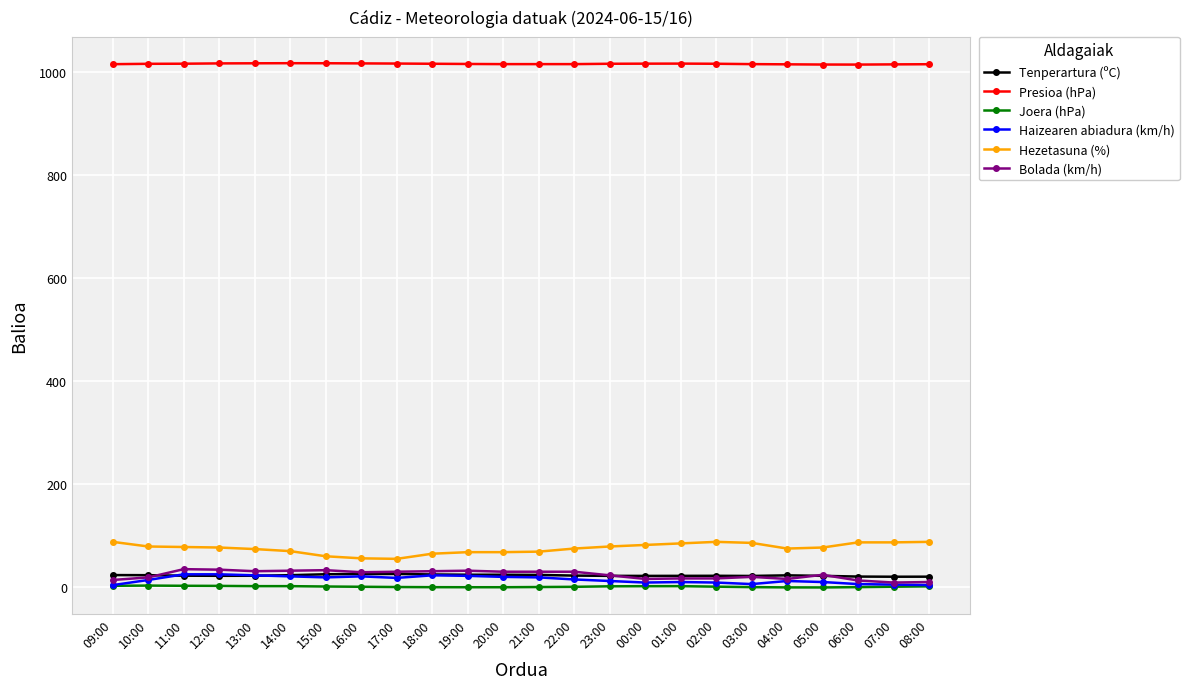

At how many categories does at least one series exceed 259?

24